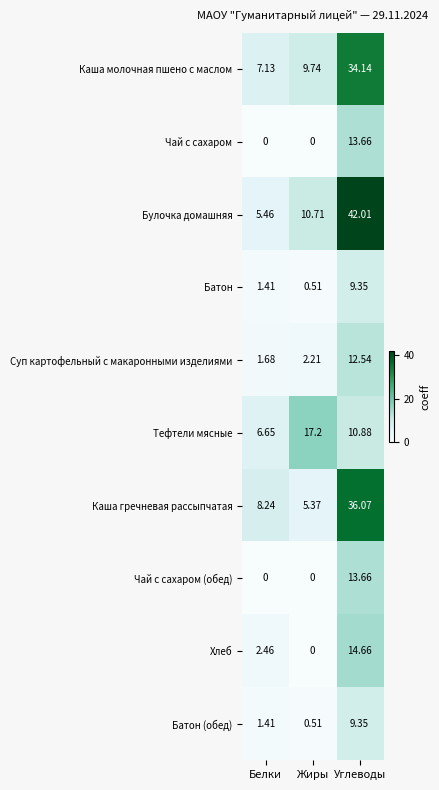

At which category does the chart reach its peak across all series?

Углеводы